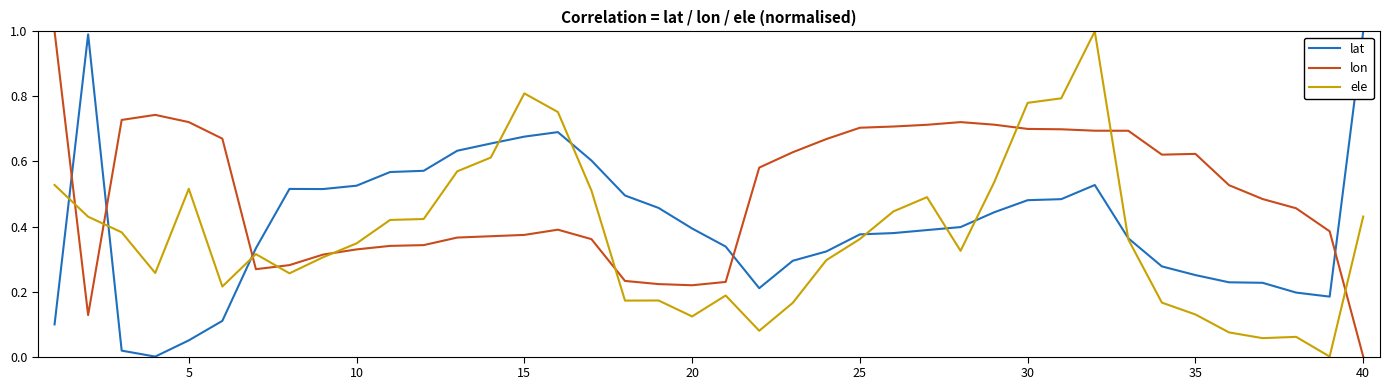

Rank the series by their average value, from highest to lowest.

lon, lat, ele